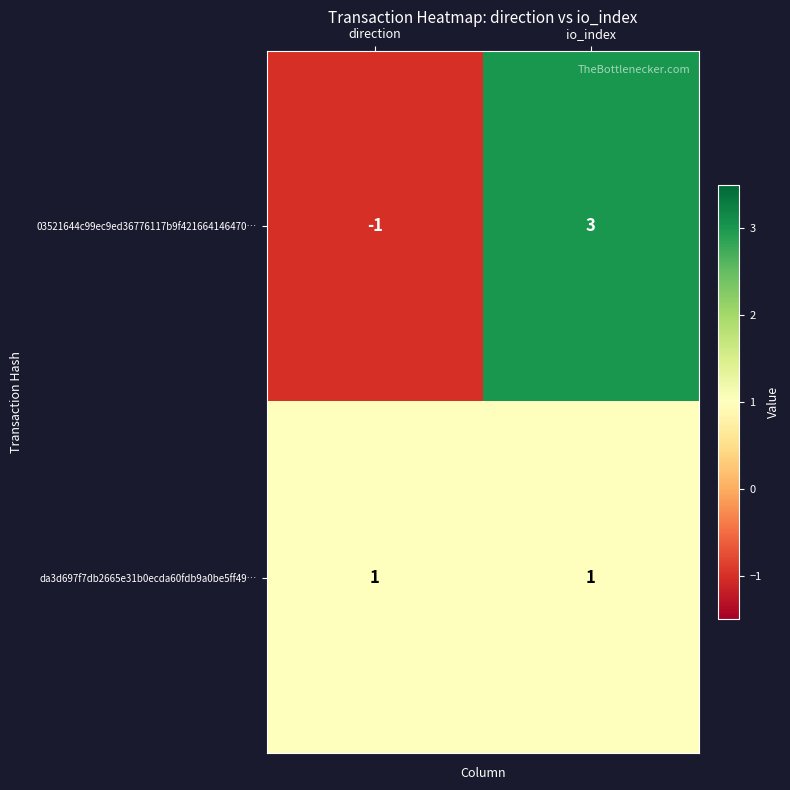

What is the total value across all series at io_index?

4